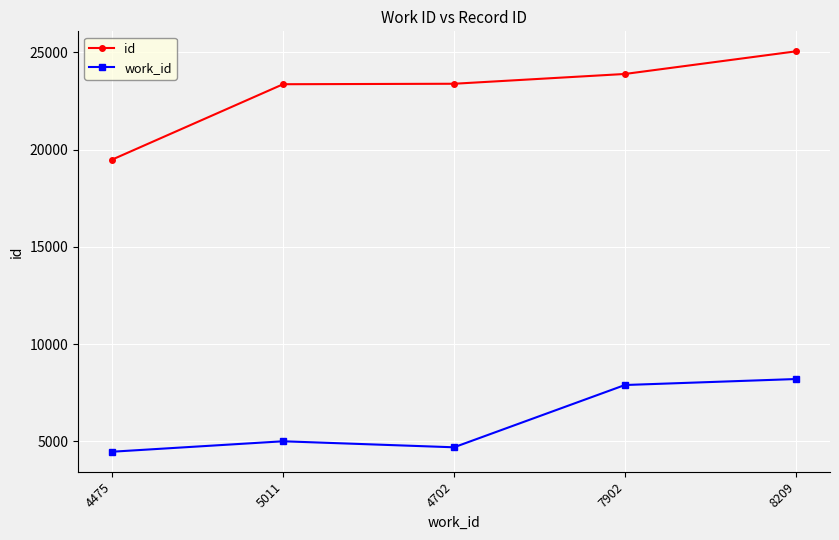

What is the difference between the work_id values at 4475 and 8209?

3734